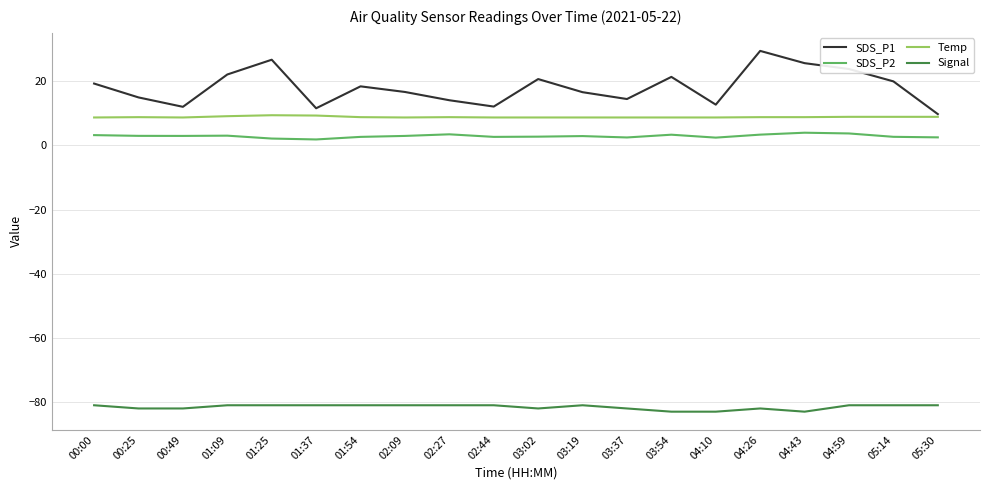

What are all the series names shown in the legend?

SDS_P1, SDS_P2, Temp, Signal